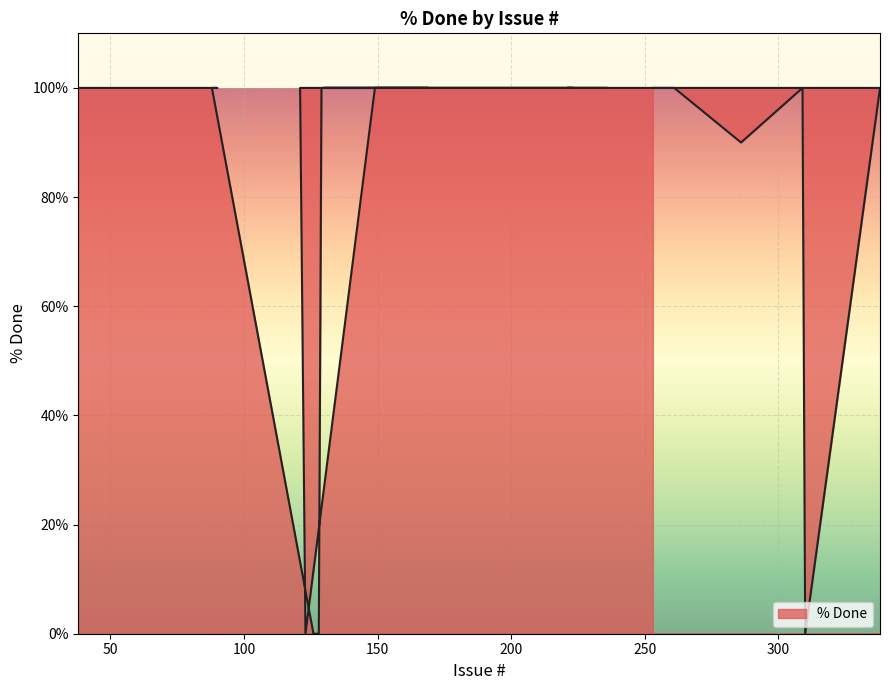

What is the label of the 23rd point from the left?

123